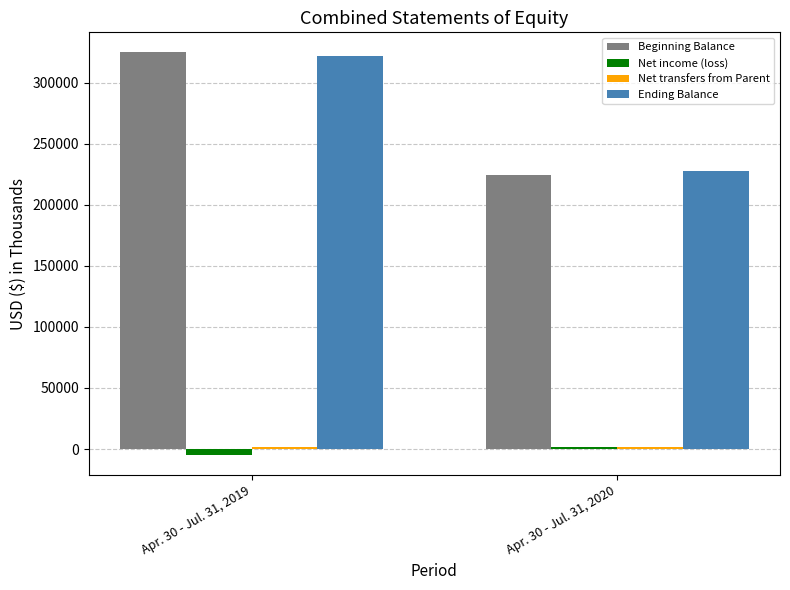

Which label corresponds to the largest value in the chart?

Apr. 30 - Jul. 31, 2019